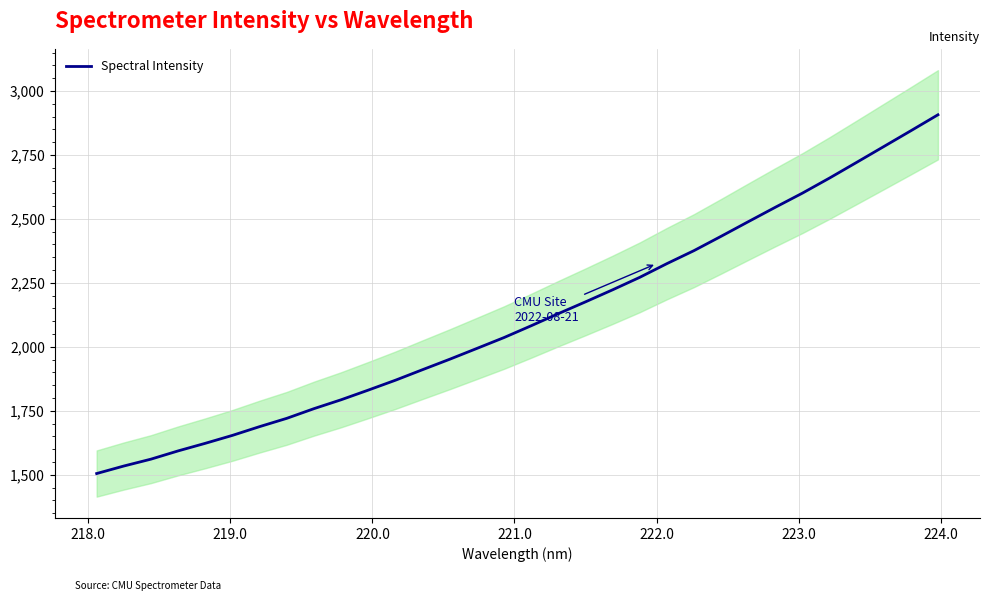

The value at 30 is 1945.5. True or false?

False